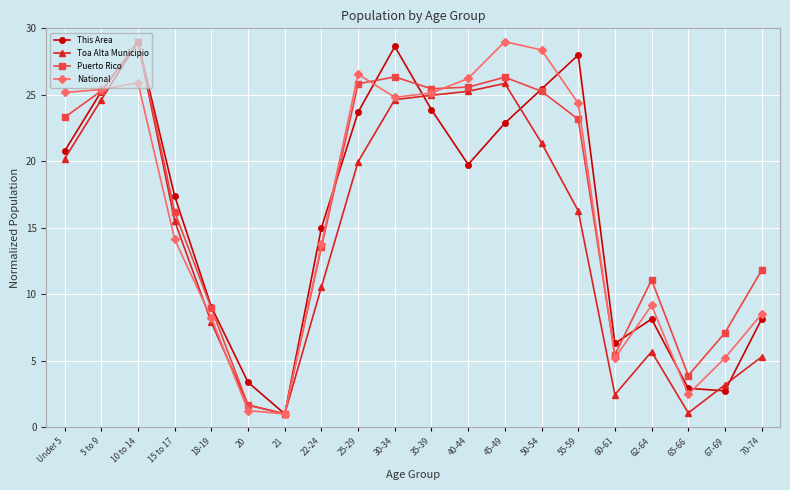

What is the label of the 20th point from the left?

70-74